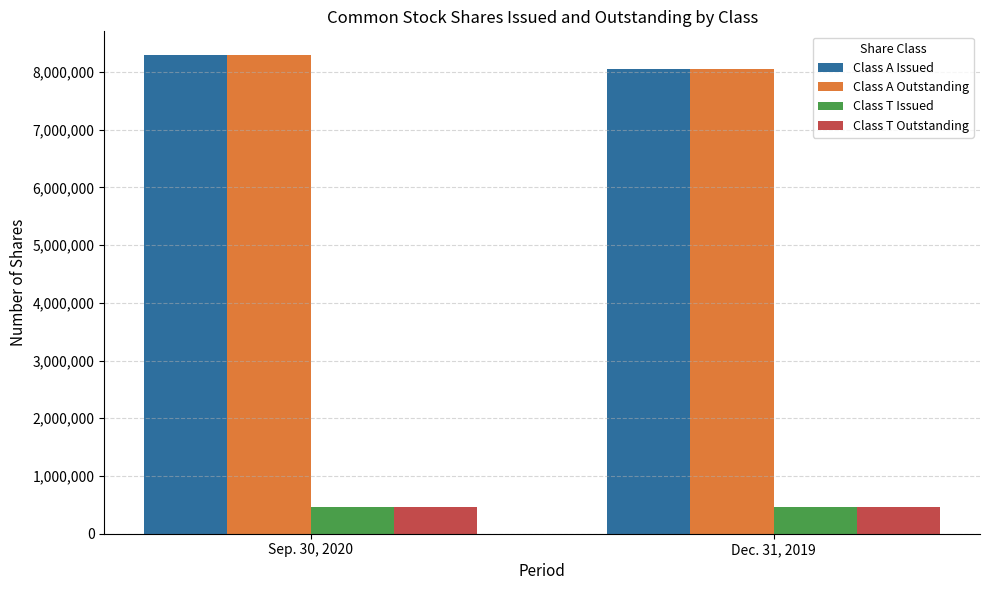

What is the greatest value displayed?

8287691